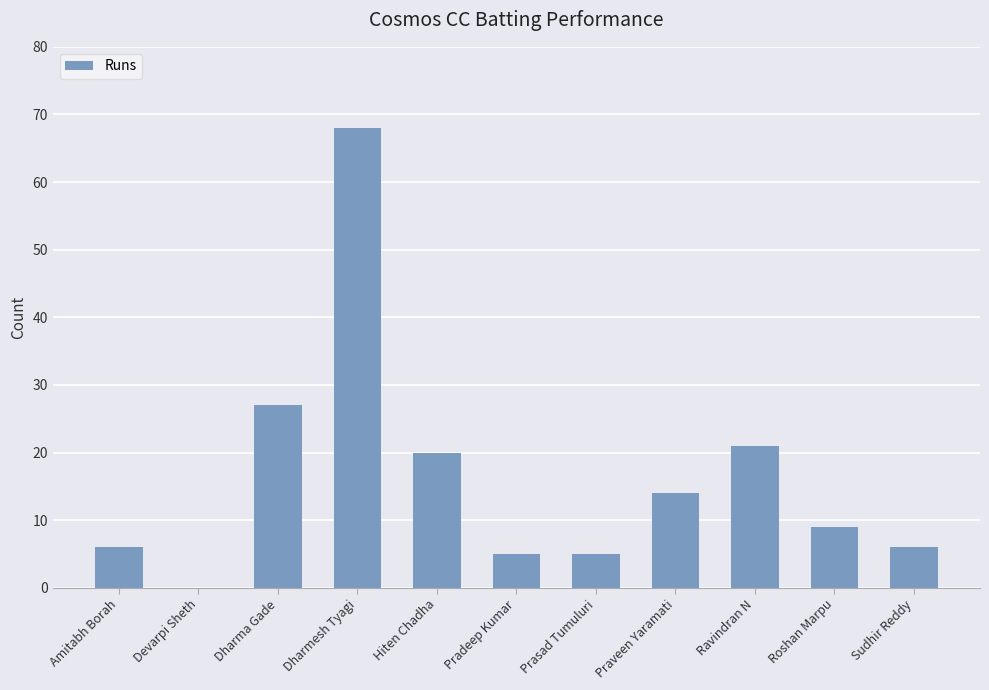

What is the average value?

16